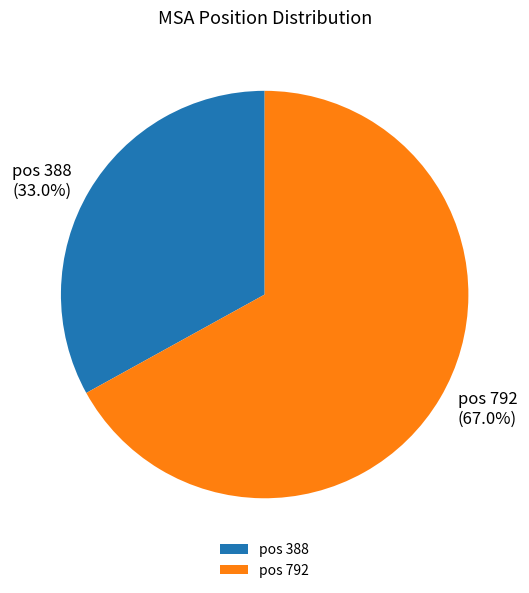

Which has a higher value, pos 388 or pos 792?

pos 792